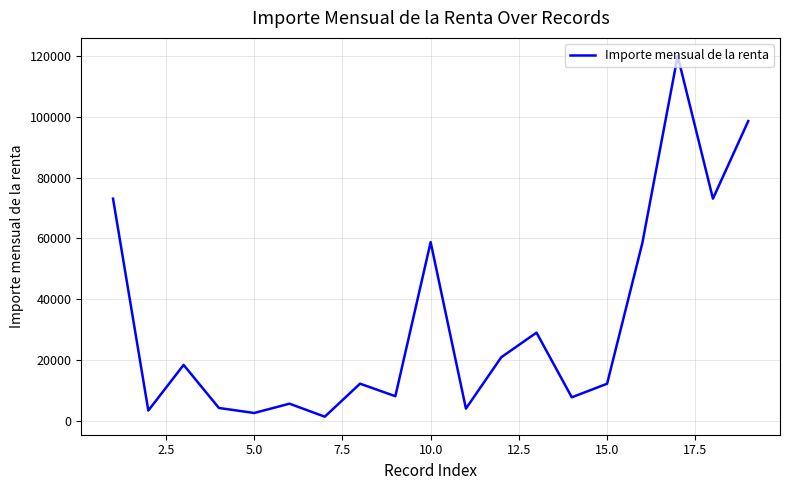

What is the maximum value shown in the chart?

120040.8